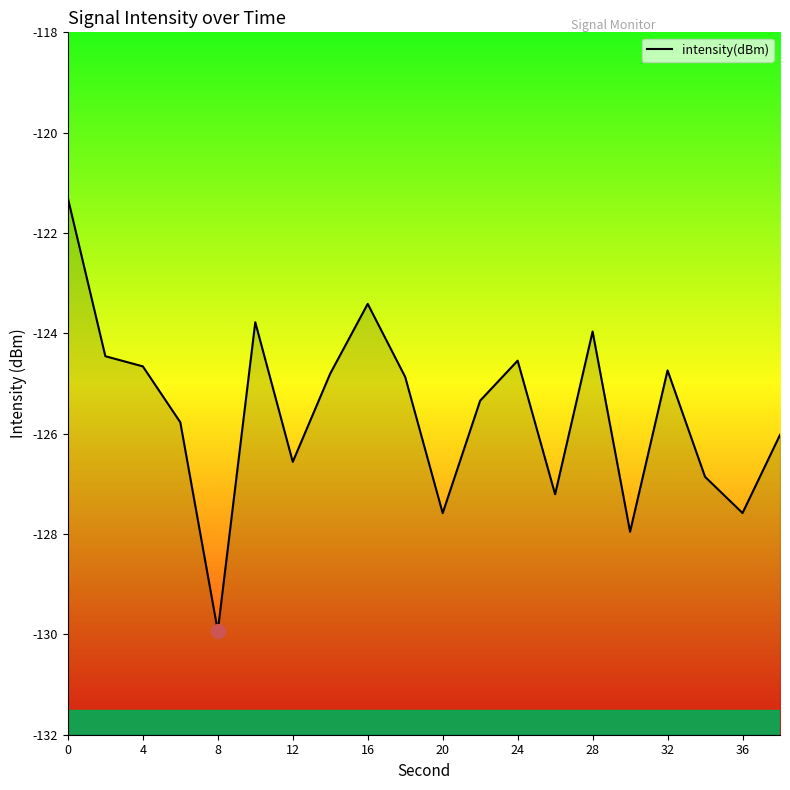

Reading left to right, transcribe all the data shown in this chart.

-121.3	-124.5	-124.7	-125.8	-129.9	-123.8	-126.6	-124.8	-123.4	-124.9	-127.6	-125.3	-124.5	-127.2	-124.0	-128.0	-124.7	-126.9	-127.6	-126.0